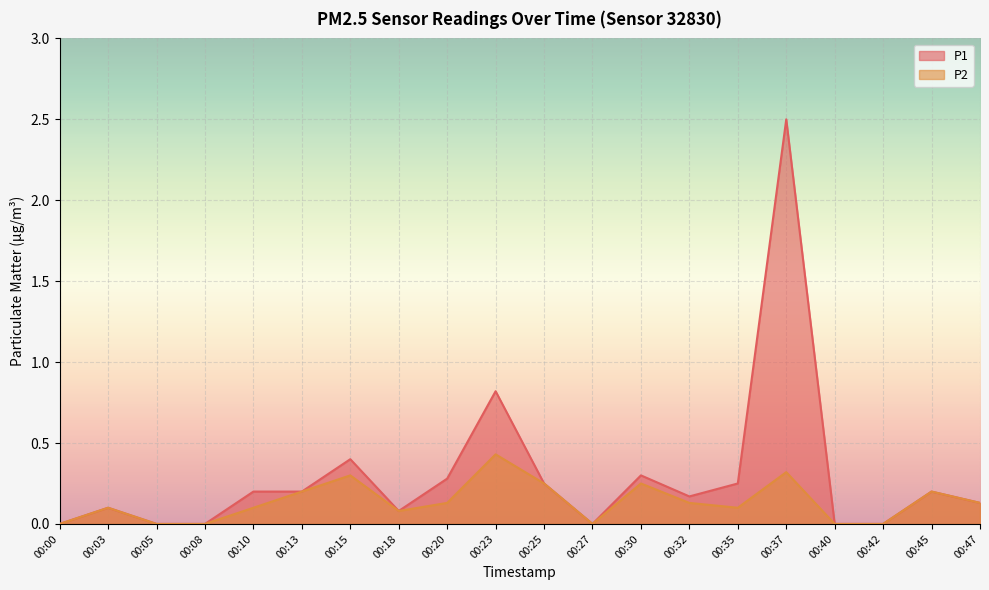

Which series changed the most between 00:37 and 00:45?

P1